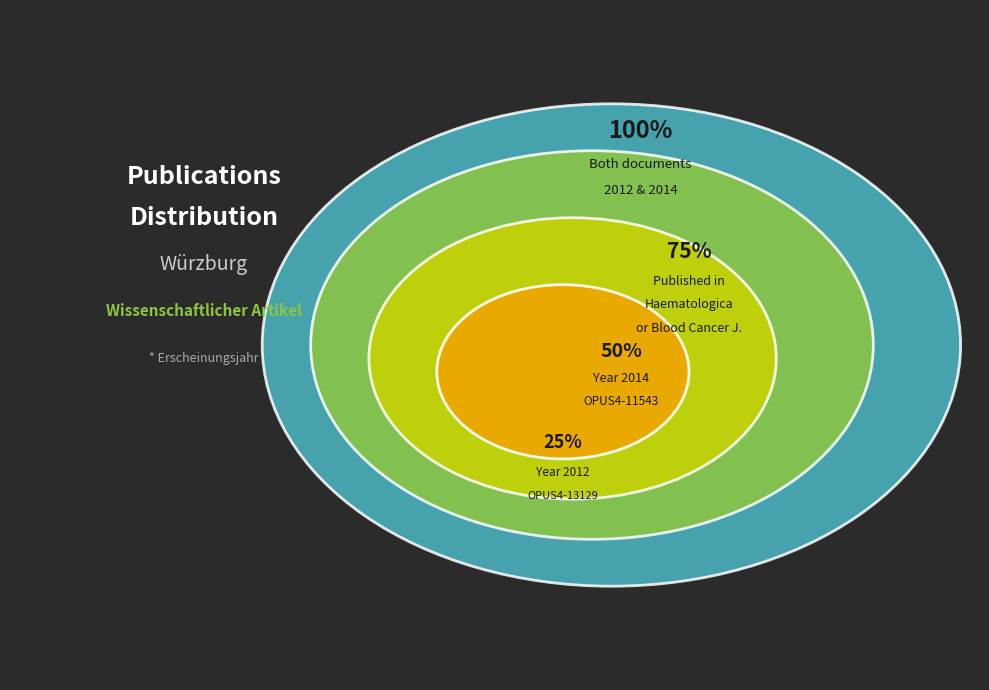

Which has a higher value, OPUS4-13129 or OPUS4-11543?

OPUS4-11543